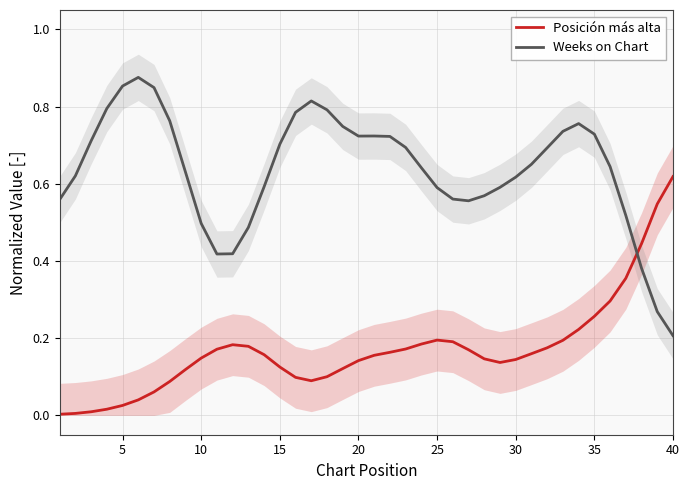

How many times do Posición más alta and Weeks on Chart cross each other?

1